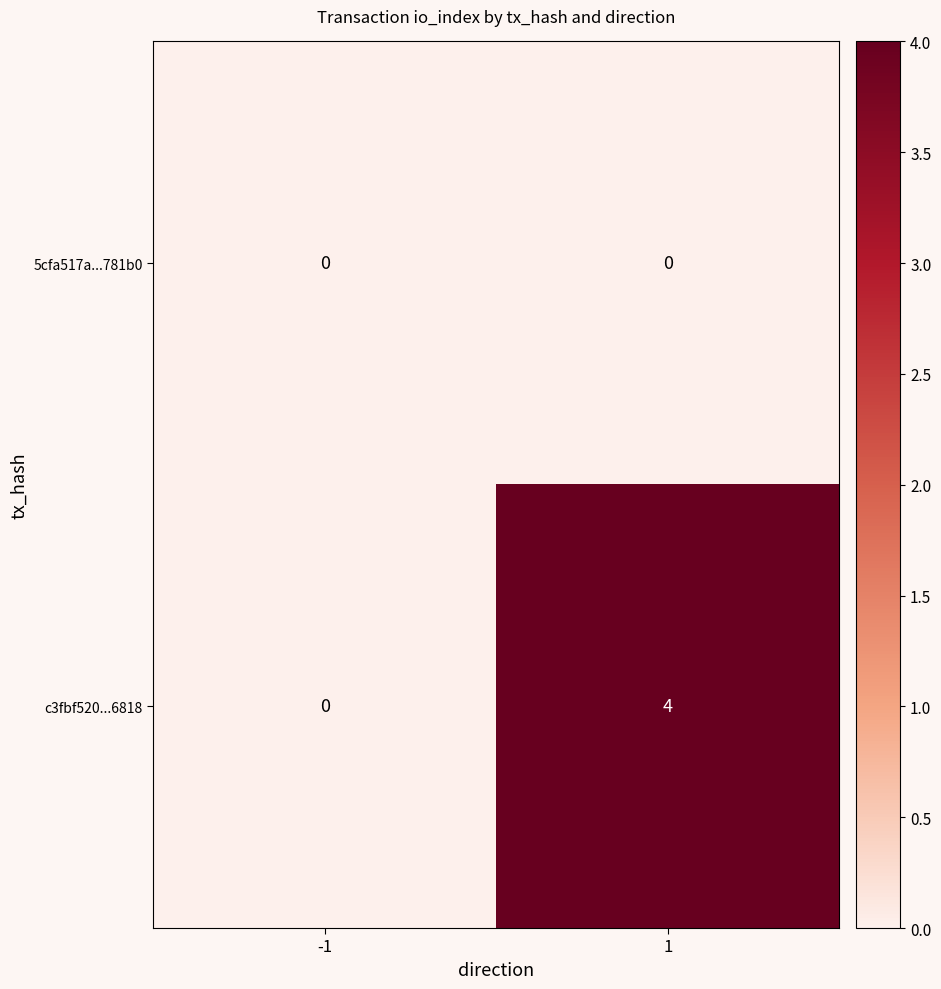

The value of c3fbf520...6818 at 1 is 4. True or false?

True